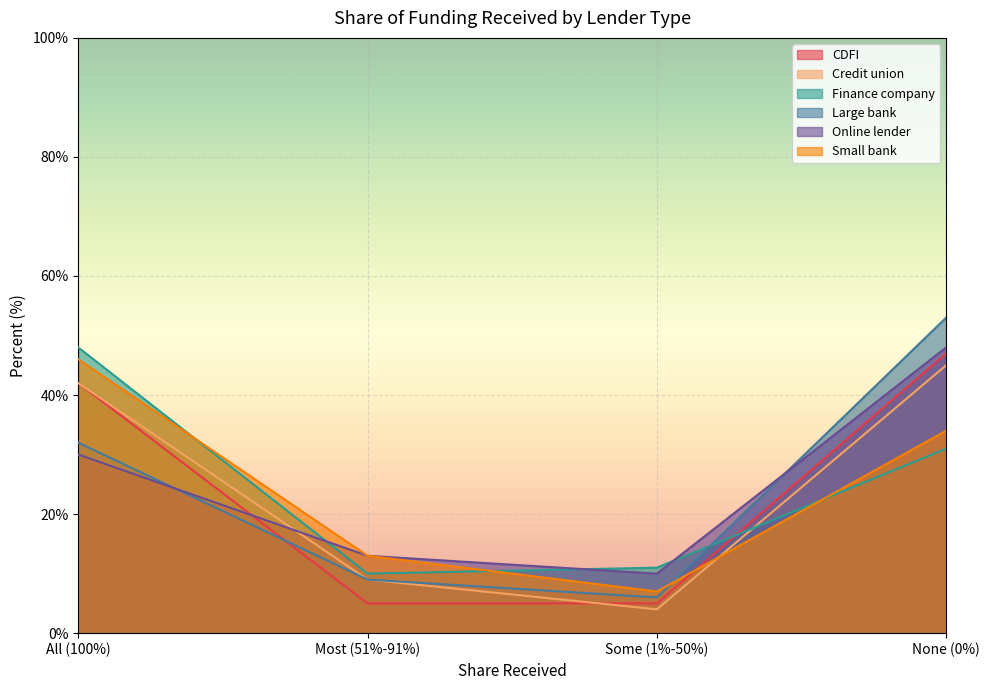

At how many categories does at least one series exceed 39?

2